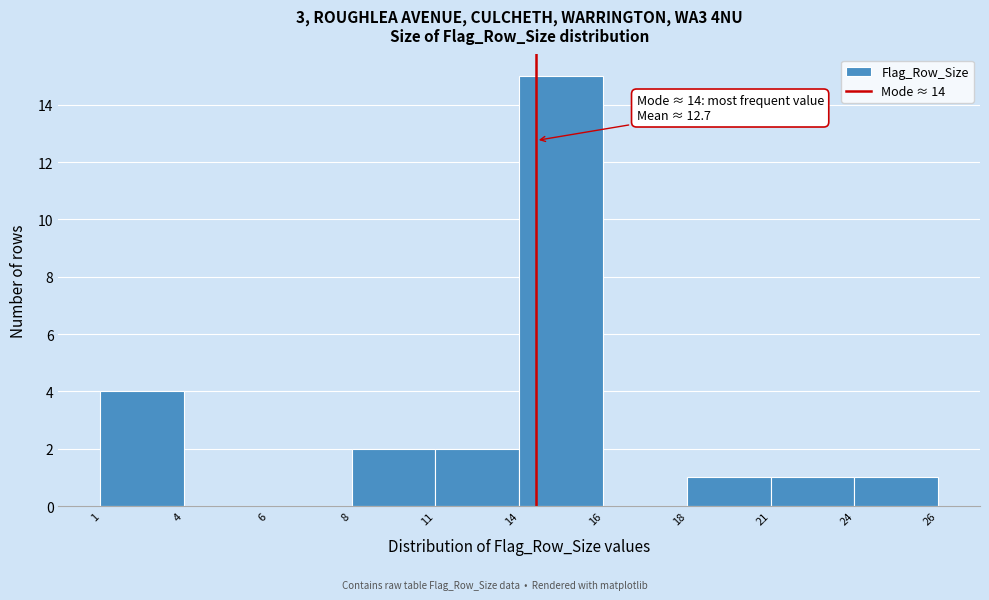

Reading left to right, what are all the values shown in this chart?

1=4	4=0	6=0	8=2	11=2	14=15	16=0	18=1	21=1	24=1